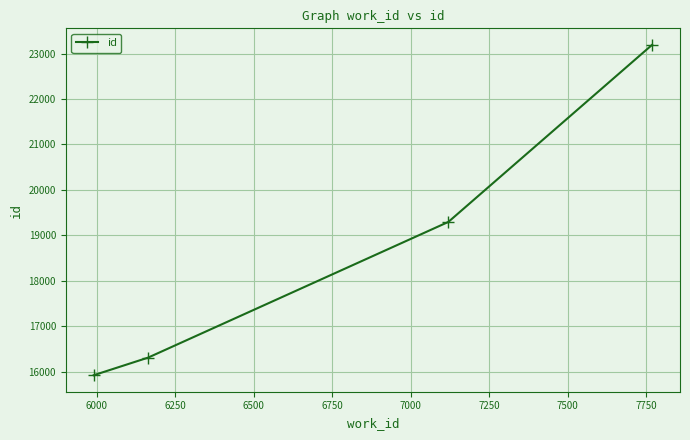

Reading right to left, list all the values displayed in this chart.

23192	19297	16311	15925